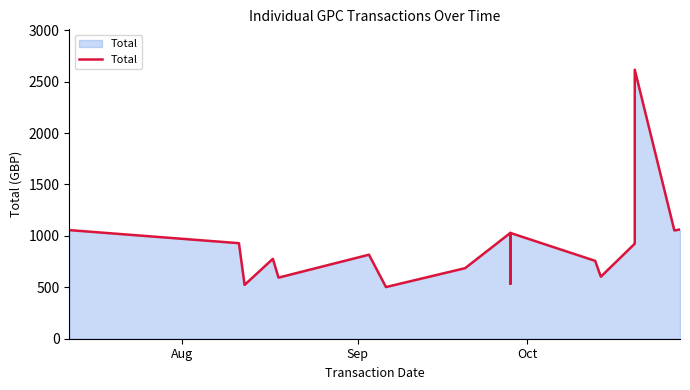

How many lines are shown in the chart?

1